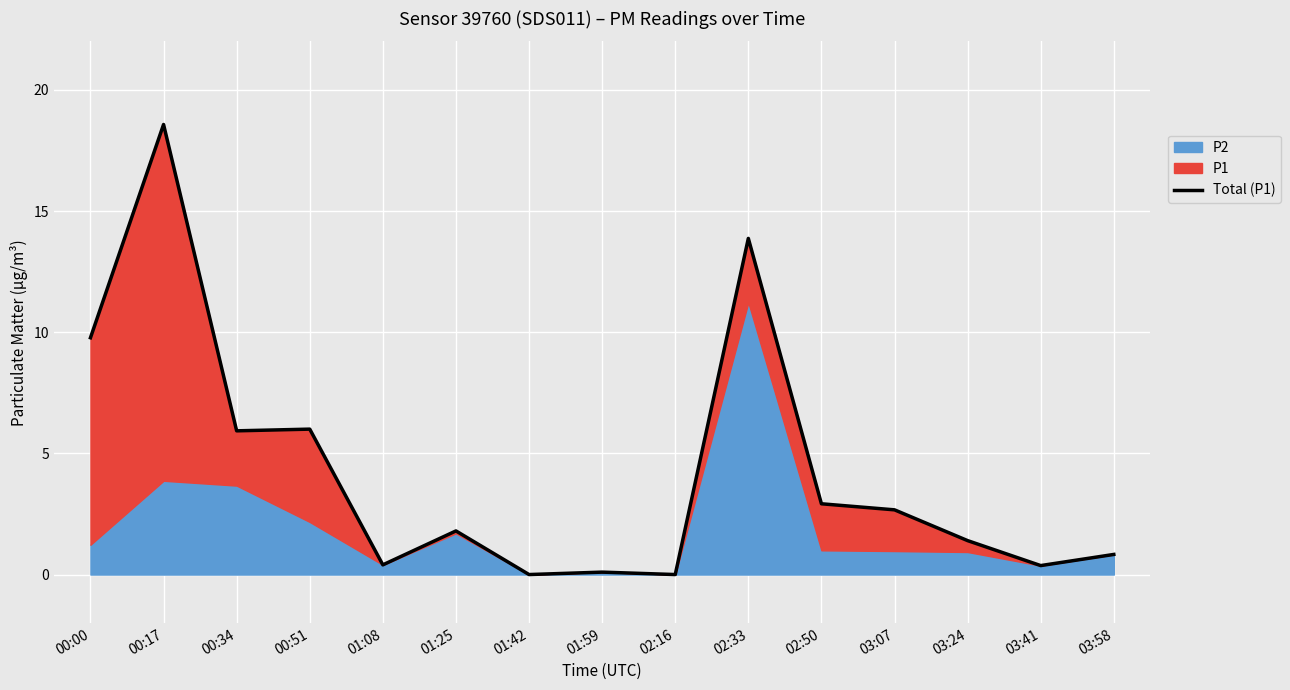

Which has a higher value, 01:42 or 02:50?

02:50